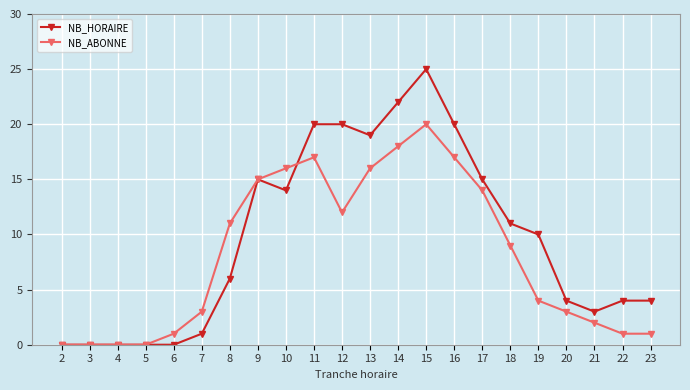

What is the difference between the maximum and minimum values in the NB_HORAIRE series?

25